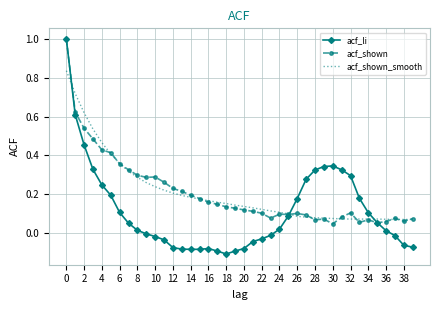

What is the highest value of the acf_shown series?

1.0